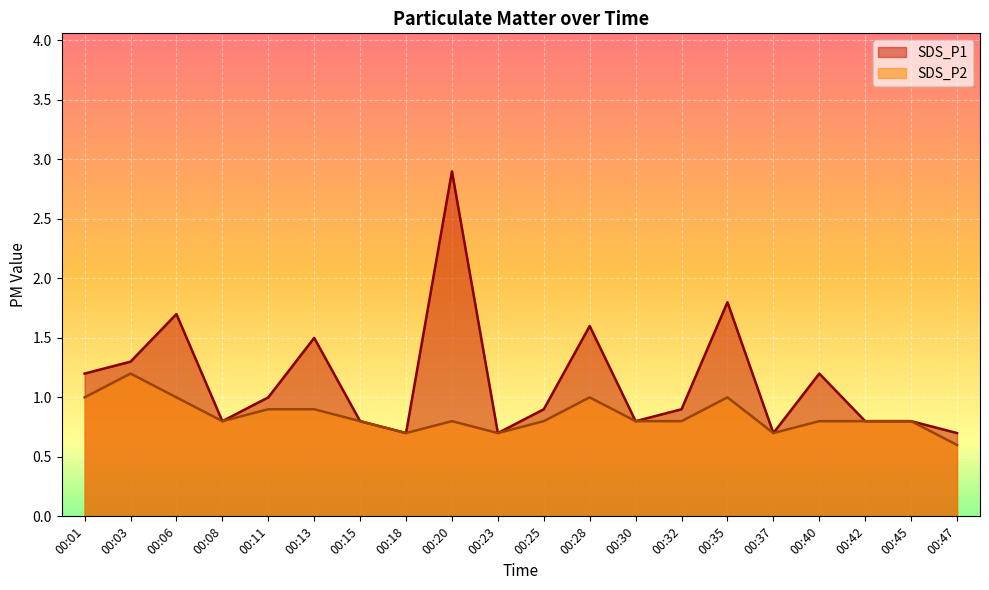

How many interior local peaks does the SDS_P2 series have?

4